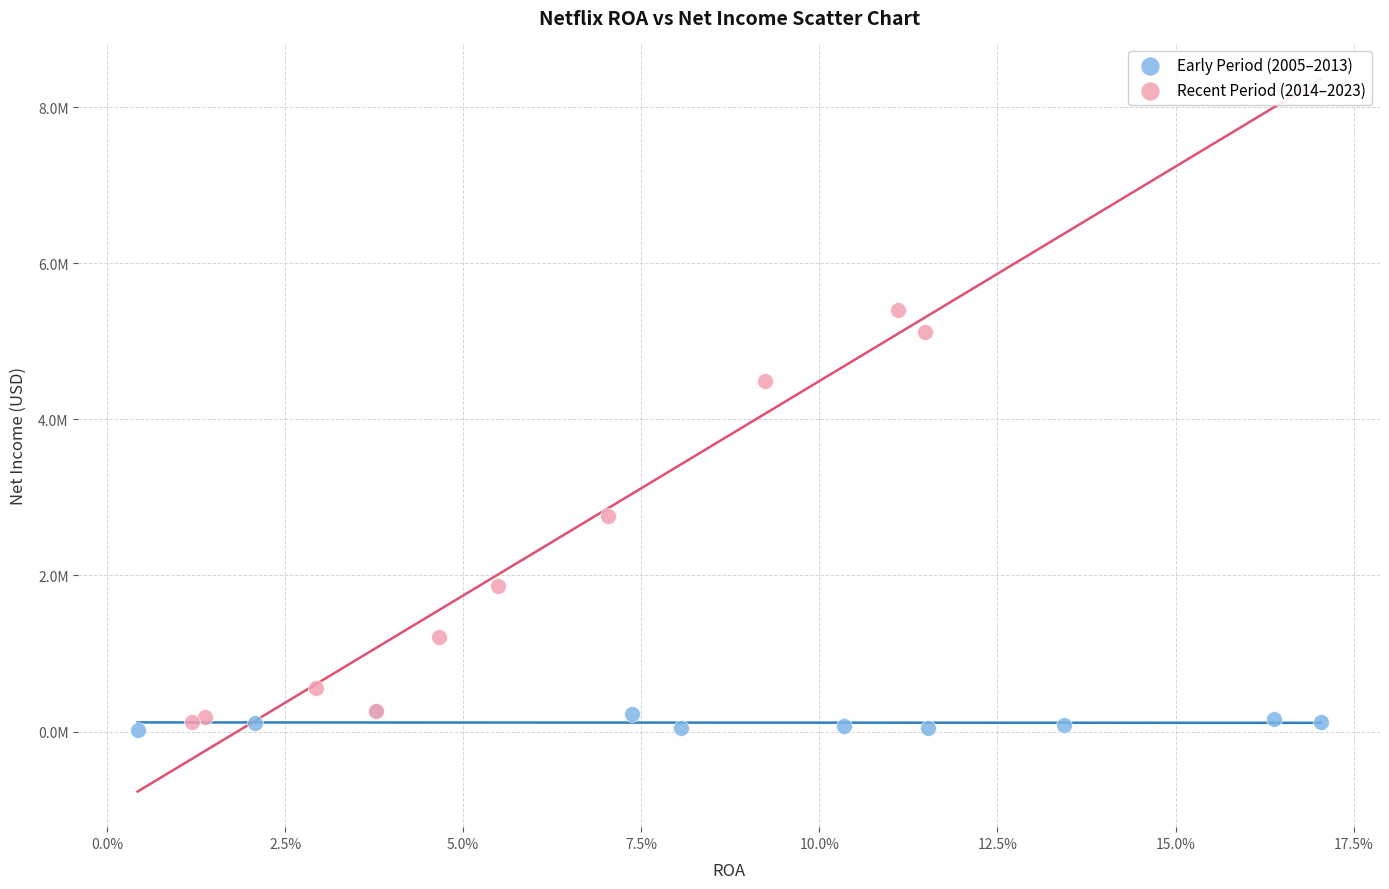

What are all the series names shown in the legend?

Early Period (2005–2013), Recent Period (2014–2023)